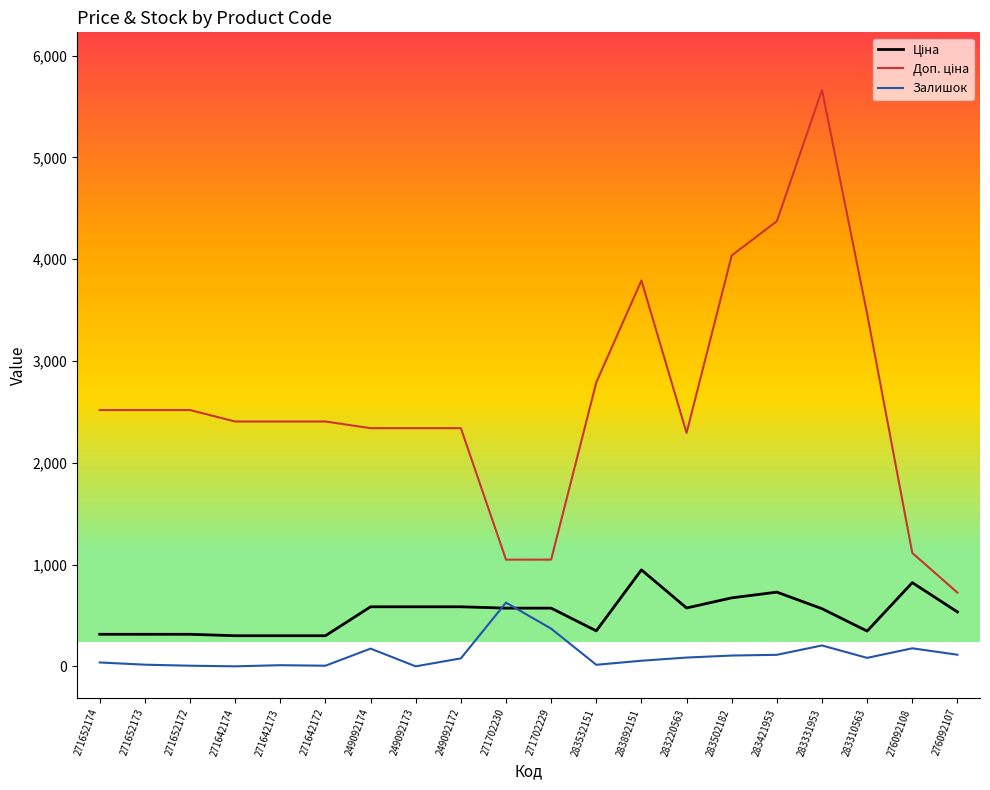

What is the total value across all series at 271652172?

2838.2